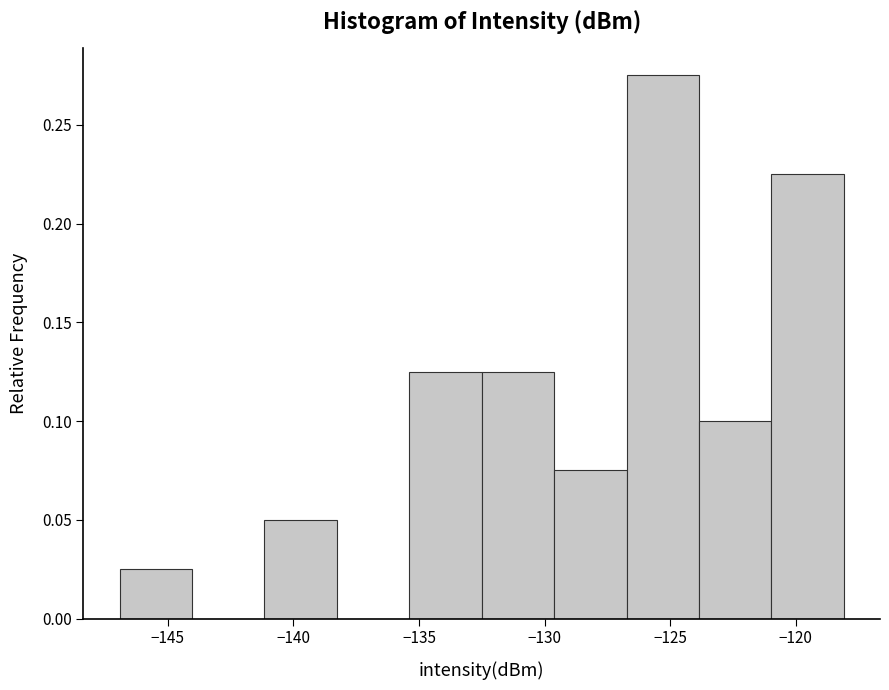

What is the height of the bar covering -124.0 to -121.0 on the x-axis? Neither the bar edges nor the heights are printed on the chart, so give them approximately, as read against the axes.

0.100